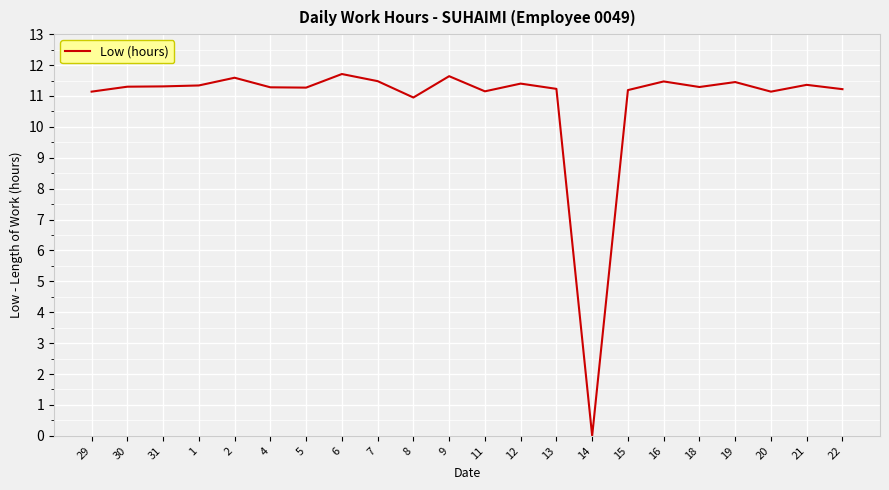

Which label corresponds to the smallest value in the chart?

14